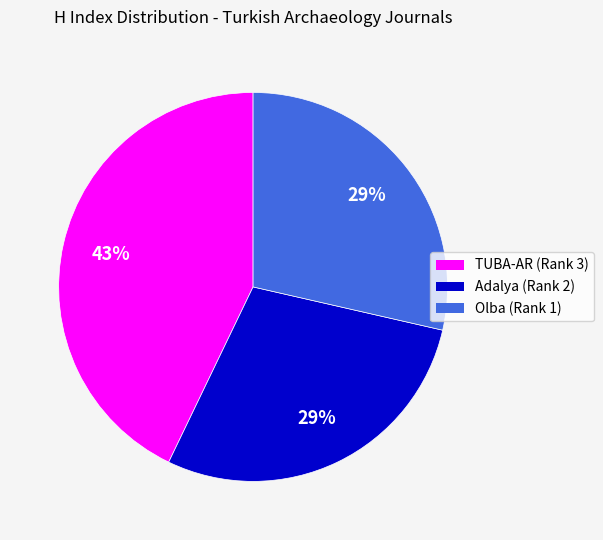

What percentage is the TUBA-AR (Rank 3) slice, to the nearest percent?

43%